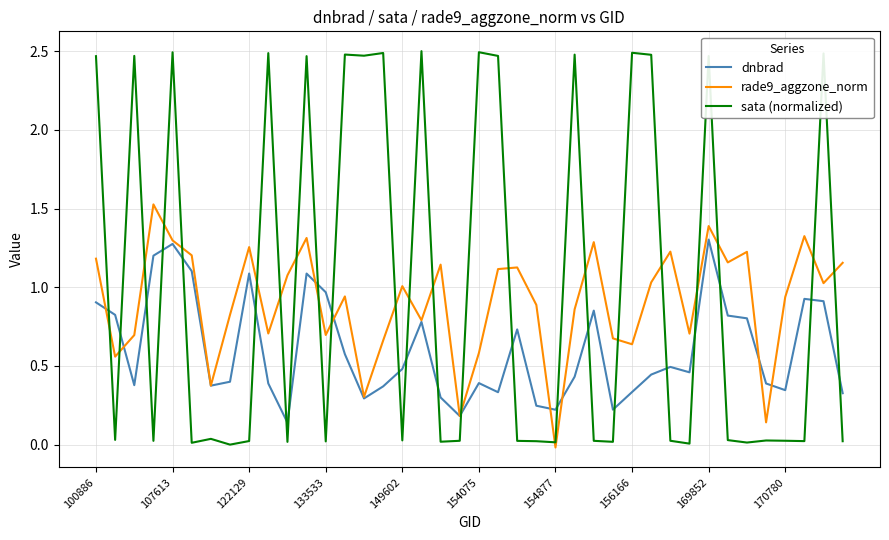

What are all the series names shown in the legend?

dnbrad, rade9_aggzone_norm, sata (normalized)